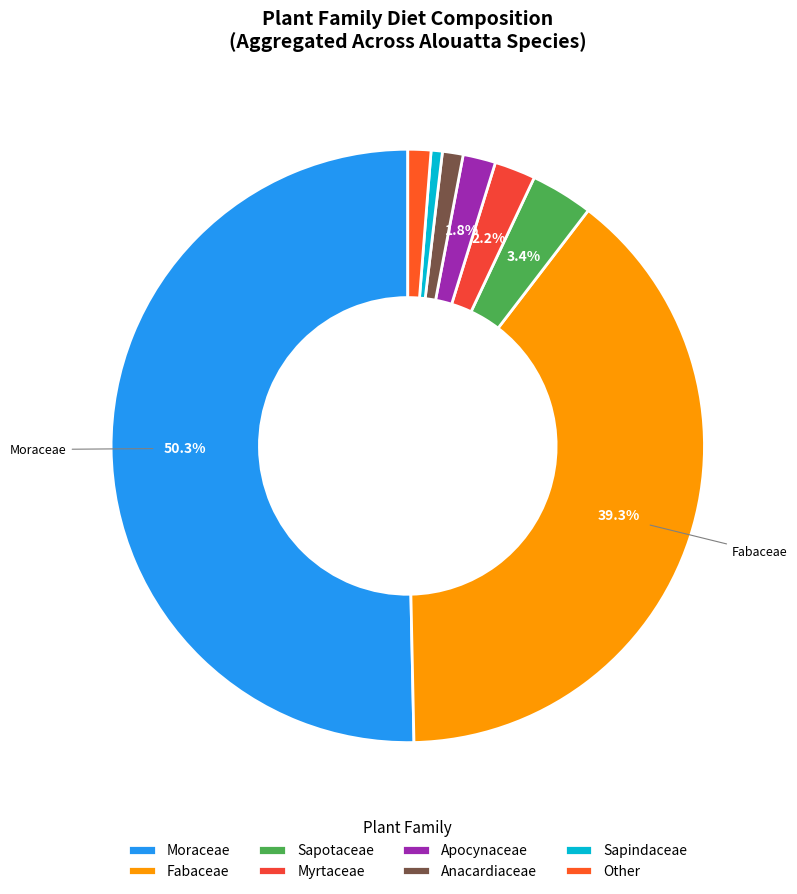

How many slices are in this pie chart?

8